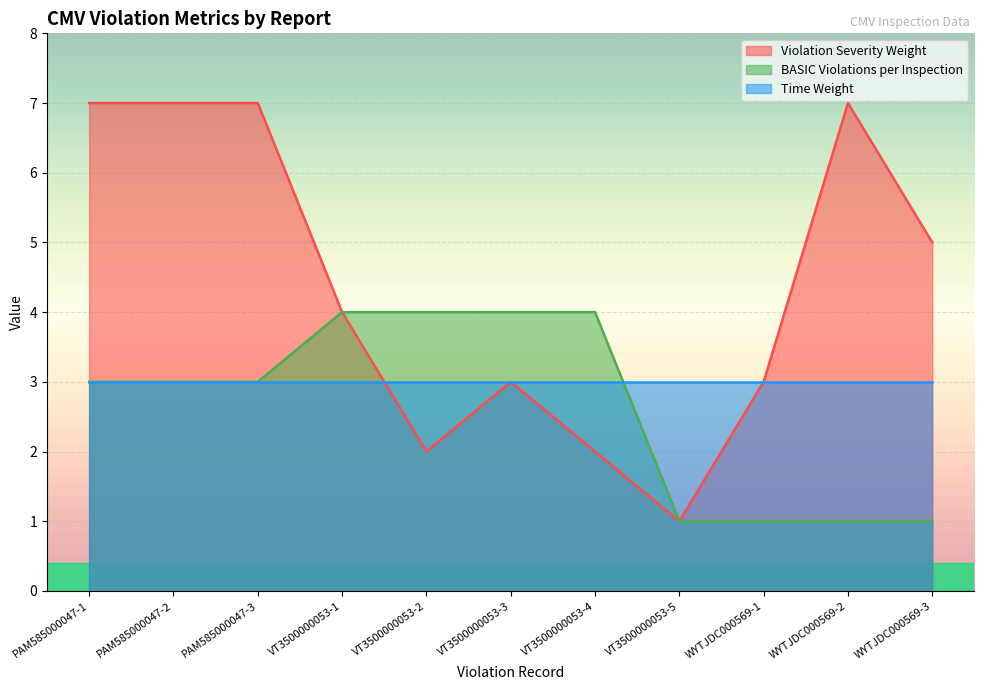

True or false: BASIC Violations per Inspection has a value of 1 at PAM585000047-2.

False